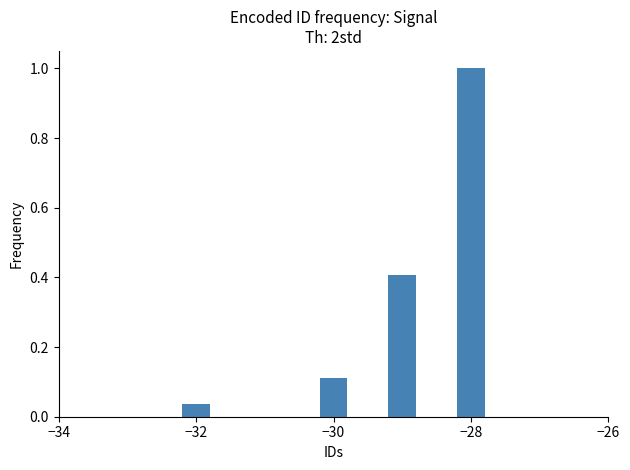

What is the sum of all values?

1.6